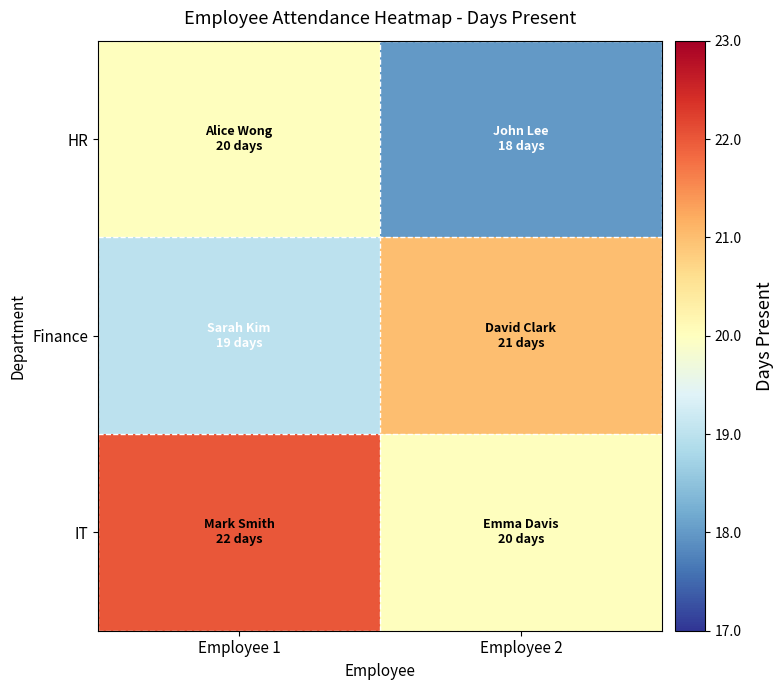

Which label corresponds to the smallest value in the chart?

Employee 2